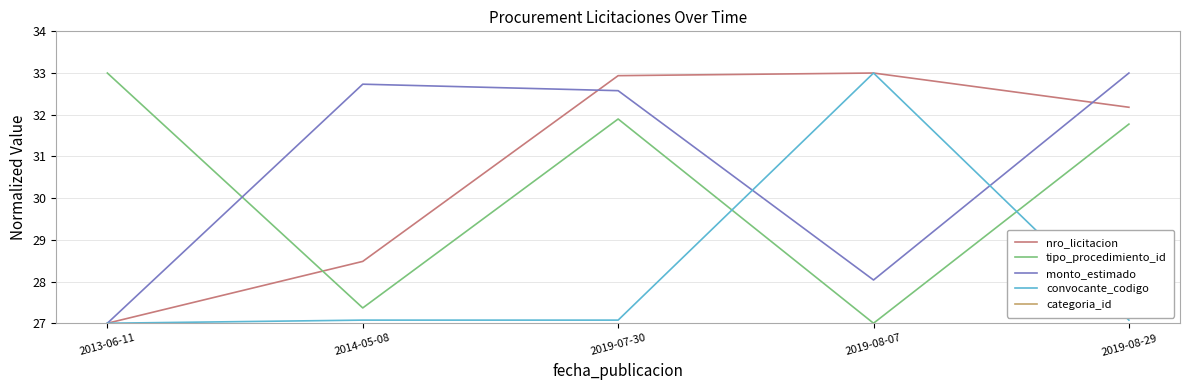

What is the value of the convocante_codigo point at the 3rd from the left?

27.1